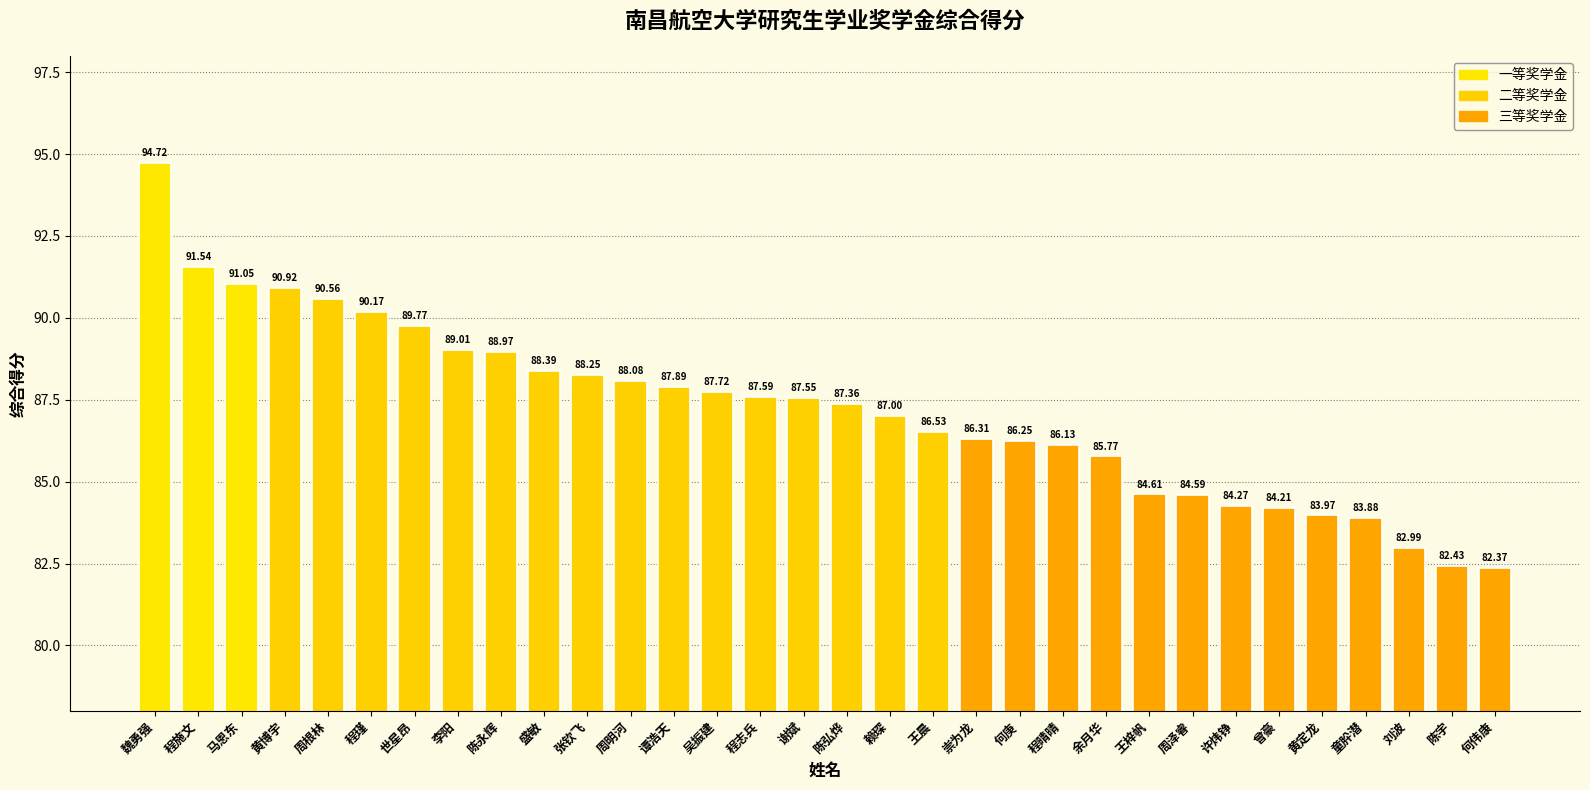

What value does the data have at 刘波?

83.0